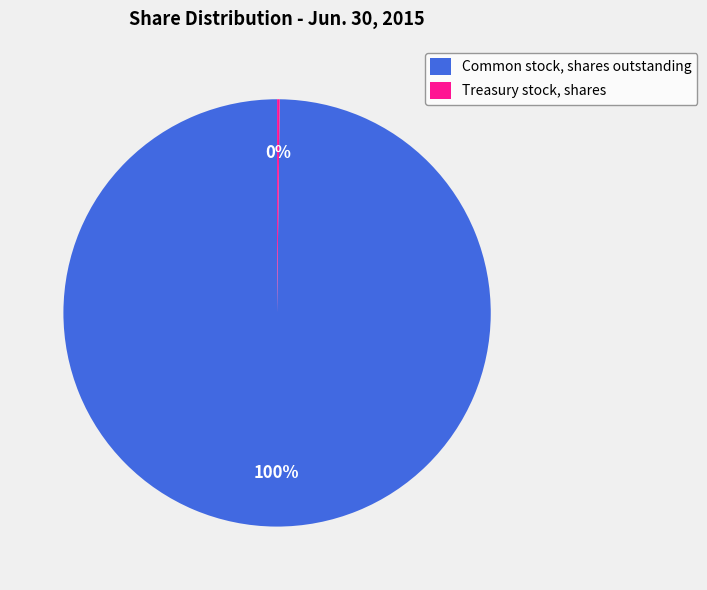

What is the largest slice in the pie chart?

Common stock, shares outstanding